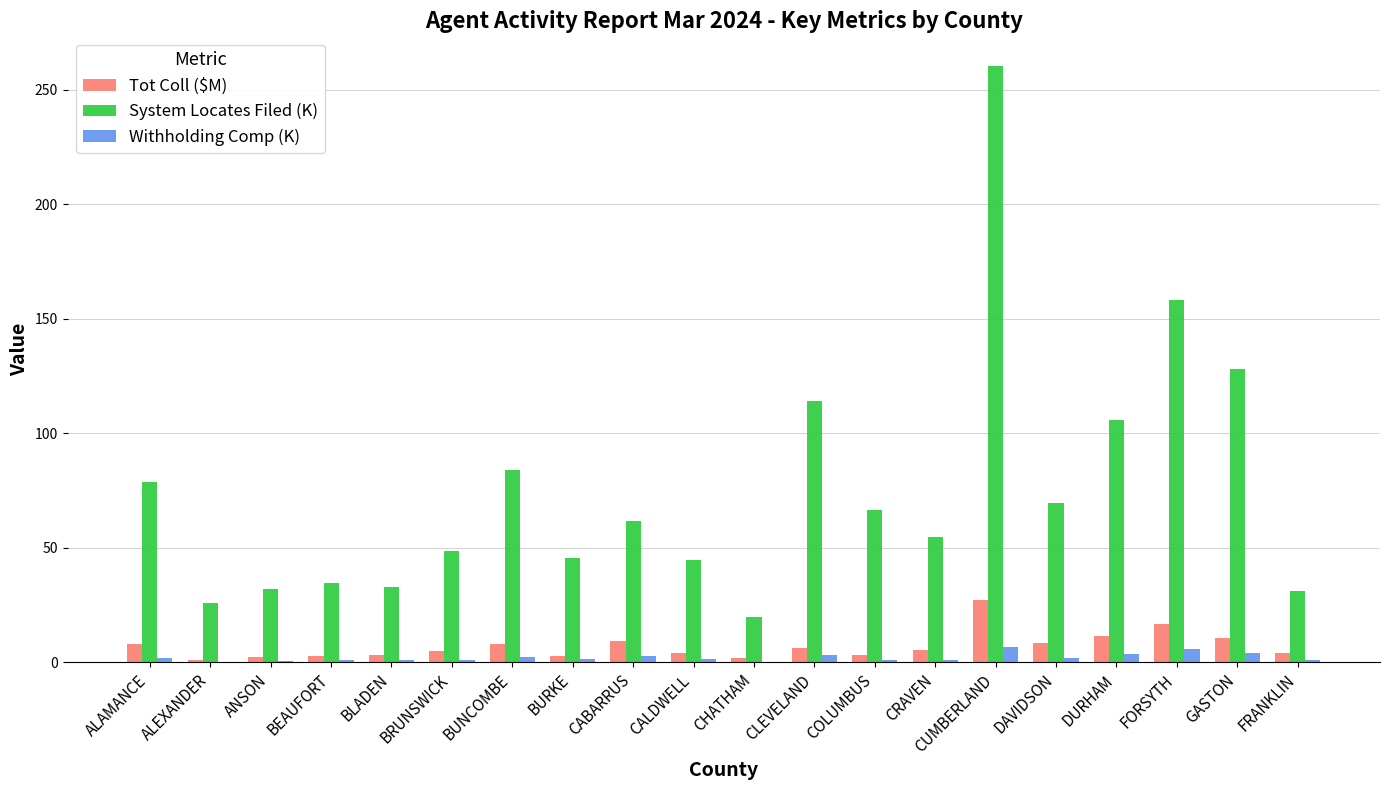

Which series changed the most between ALEXANDER and CABARRUS?

System Locates Filed (K)